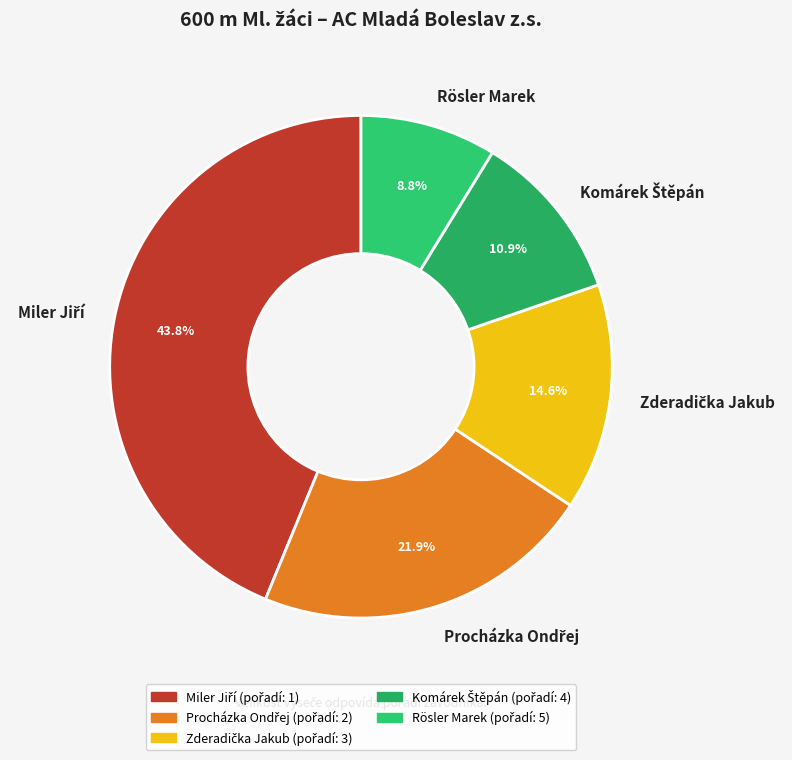

What portion of the pie excludes Rösler Marek?

91.2%